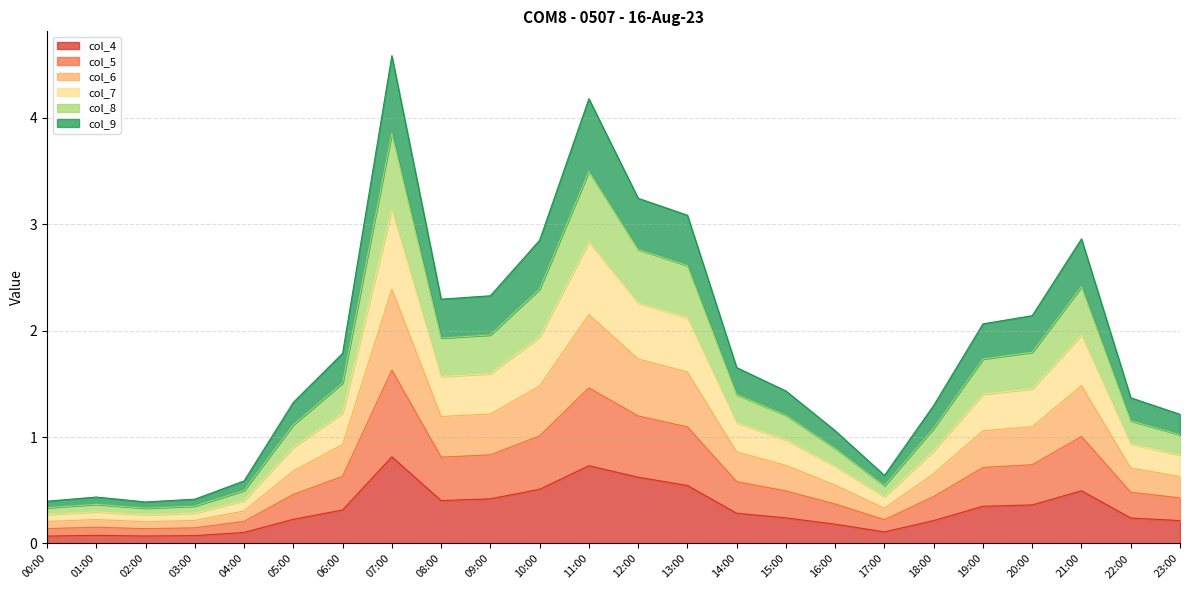

Is it true that col_4 equals 0.6 at 12:00?

True